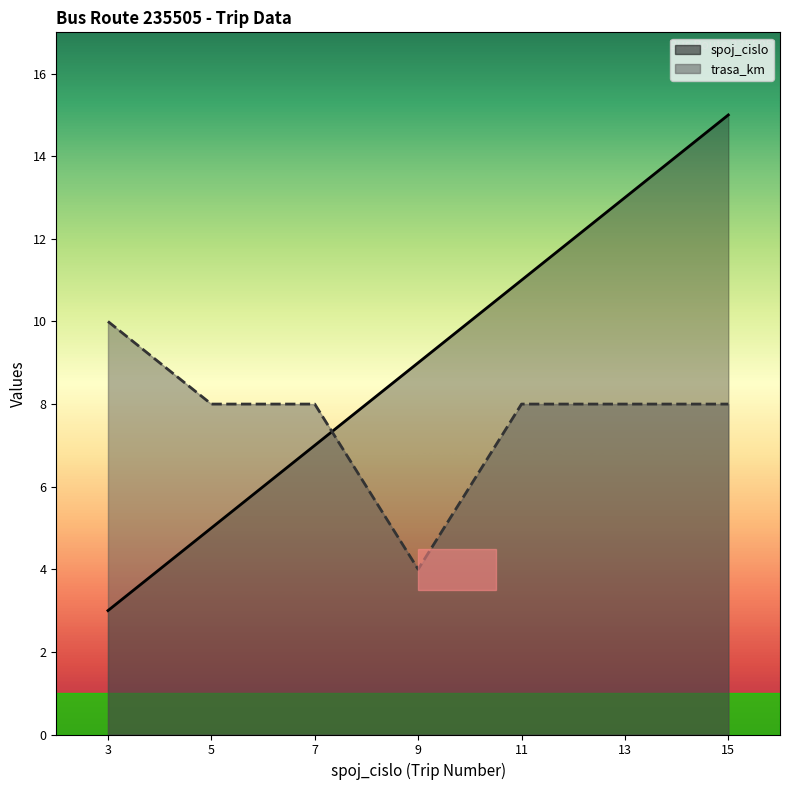

Reading left to right, extract all data points from this chart.

spoj_cislo: 3=3	5=5	7=7	9=9	11=11	13=13	15=15
trasa_km: 3=10	5=8	7=8	9=4	11=8	13=8	15=8